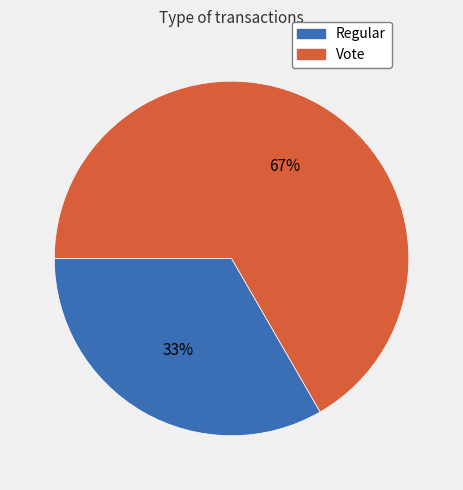

To the nearest percent, what is the combined percentage of Regular and Vote?

100%